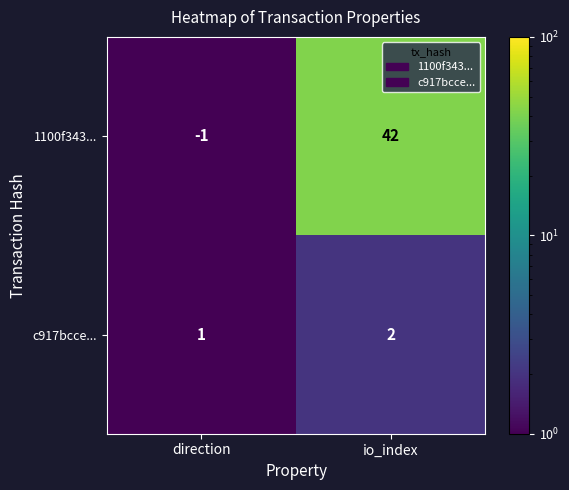

How many distinct data groups are displayed?

2